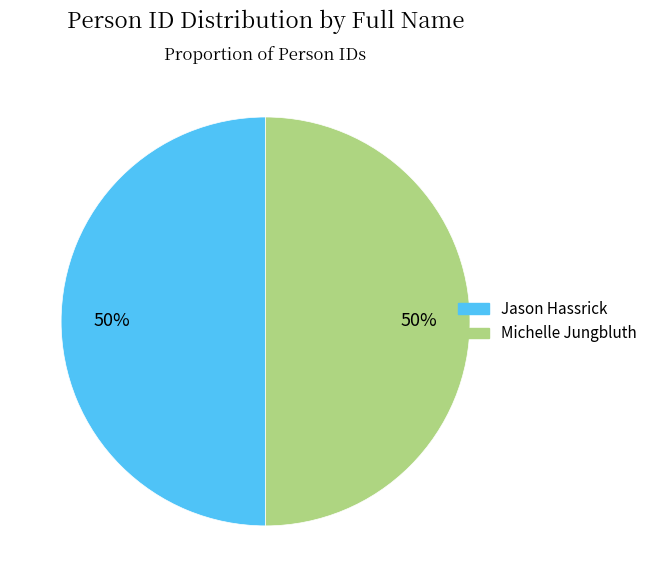

To the nearest percent, what is the combined percentage of Michelle Jungbluth and Jason Hassrick?

100%